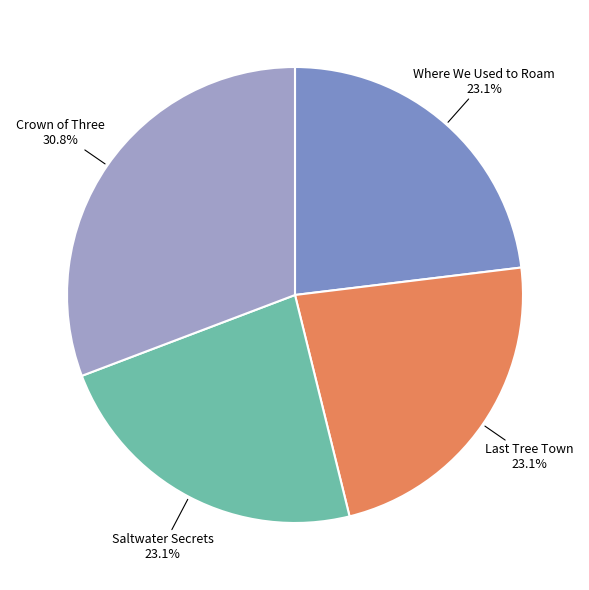

Is there any slice that represents more than half of the pie?

No